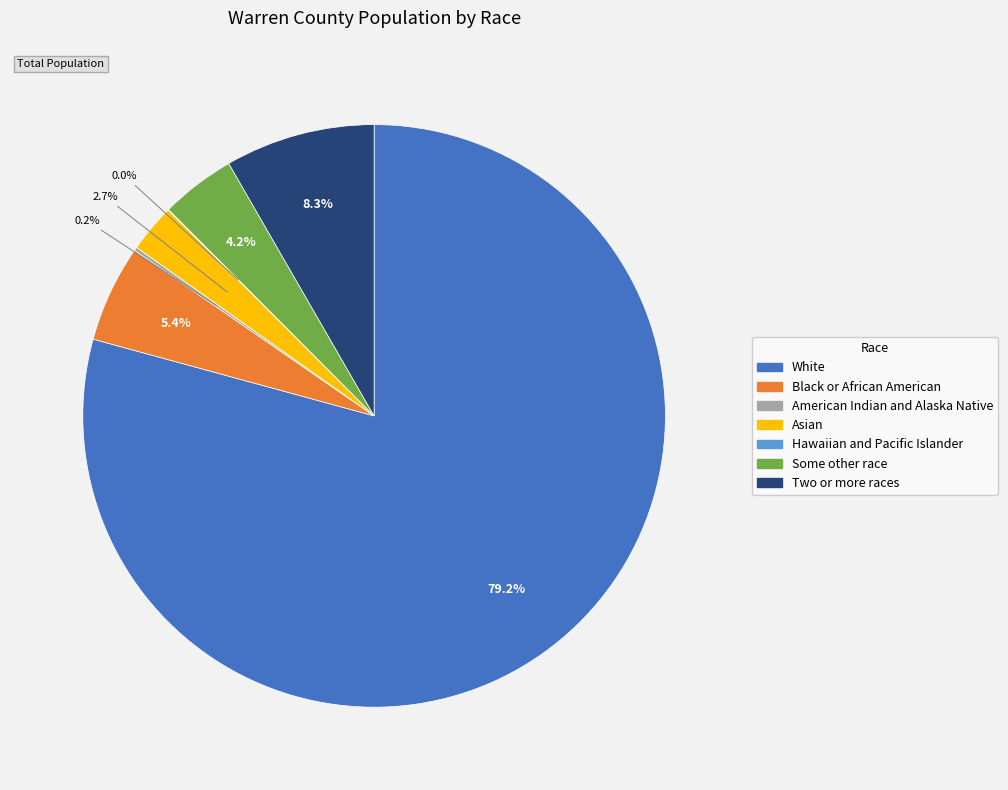

Between Some other race and Black or African American, which is larger?

Black or African American